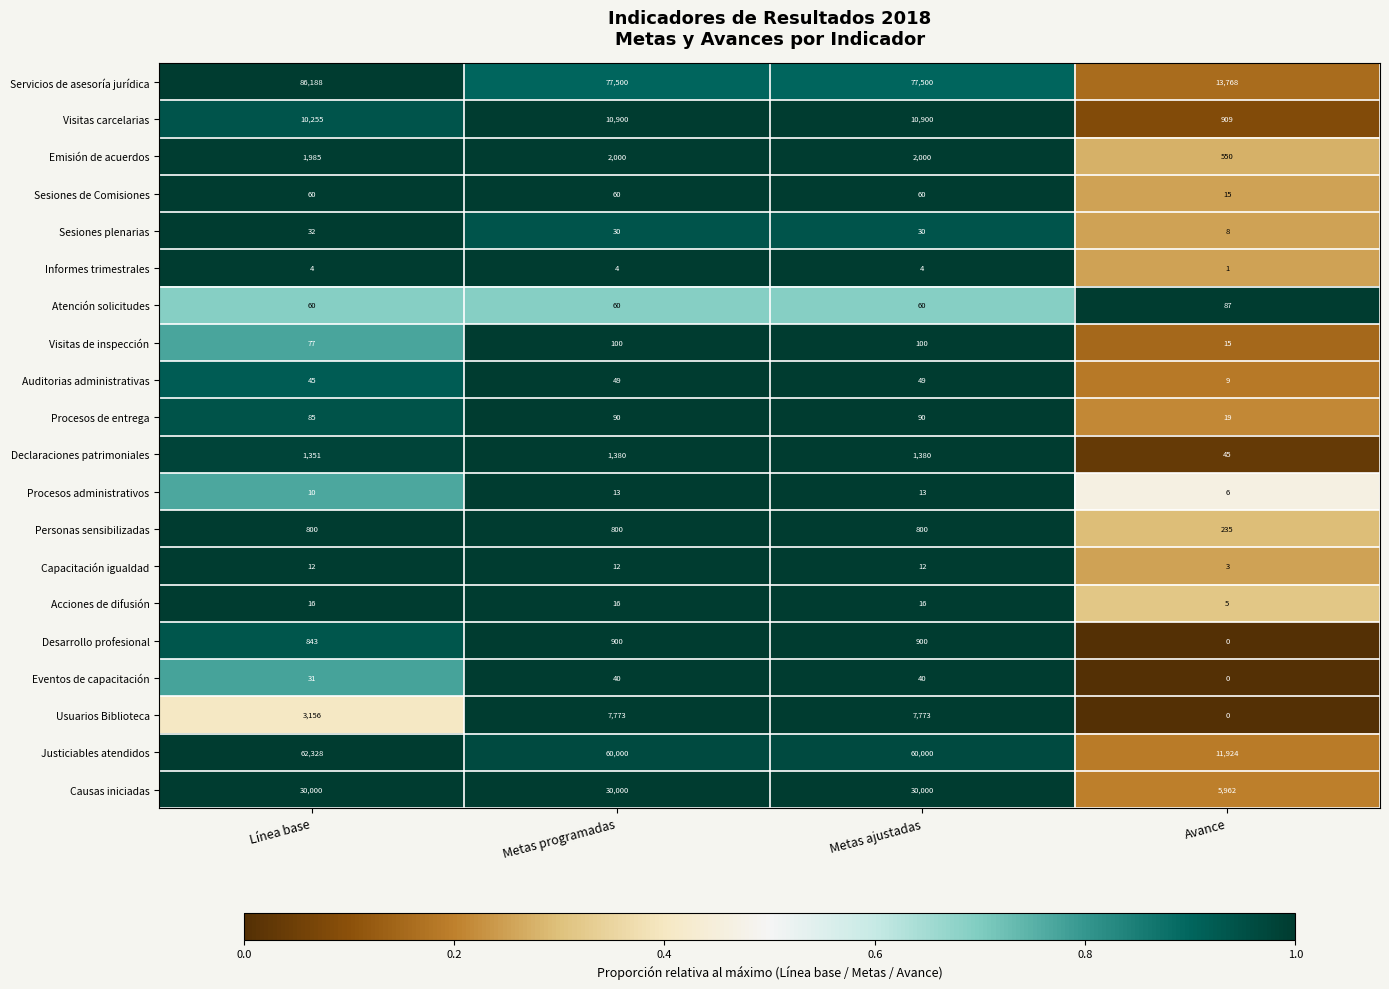

What is the sum of the Visitas de inspección values at Metas ajustadas and Línea base?

177